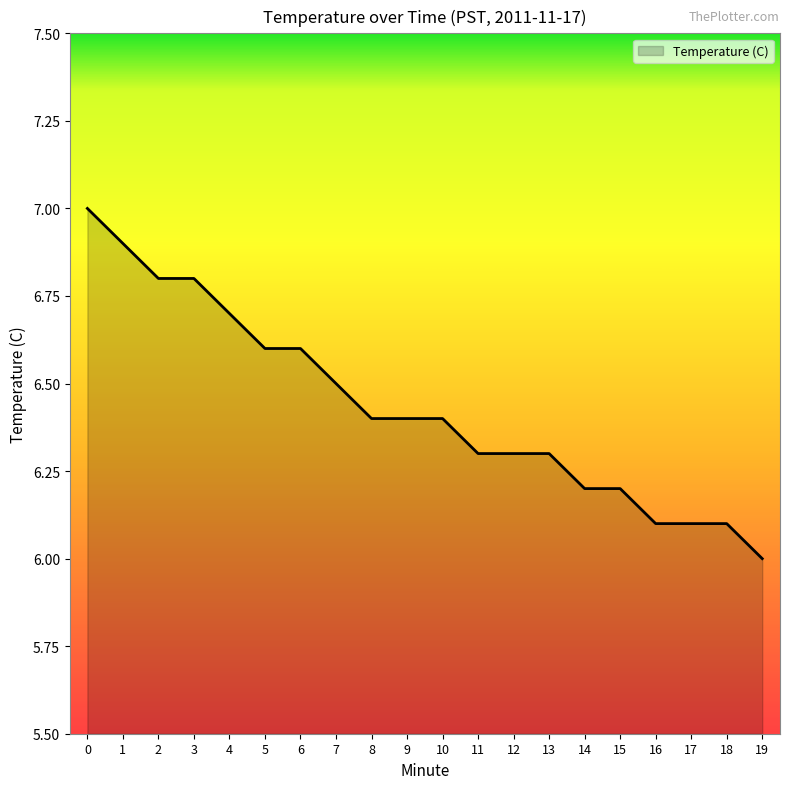

What is the change in value from 4 to 19?

-0.7